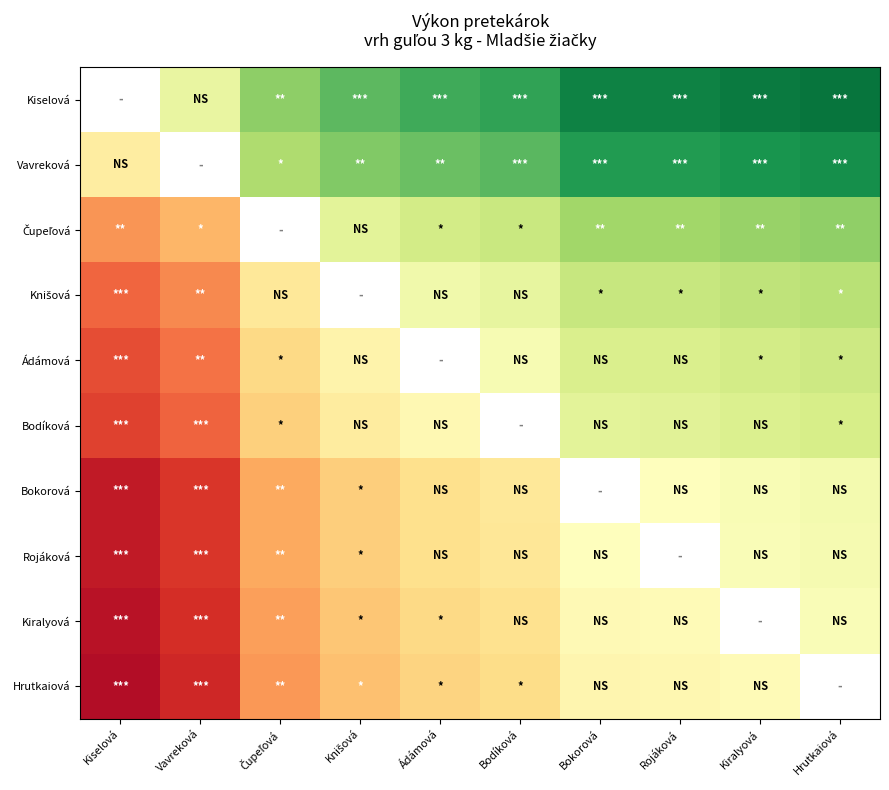

List the labels in order of Ádámová value, largest first.

Hrutkaiová, Kiralyová, Rojáková, Bokorová, Knišová, Ádámová, Bodíková, Čupeľová, Vavreková, Kiselová